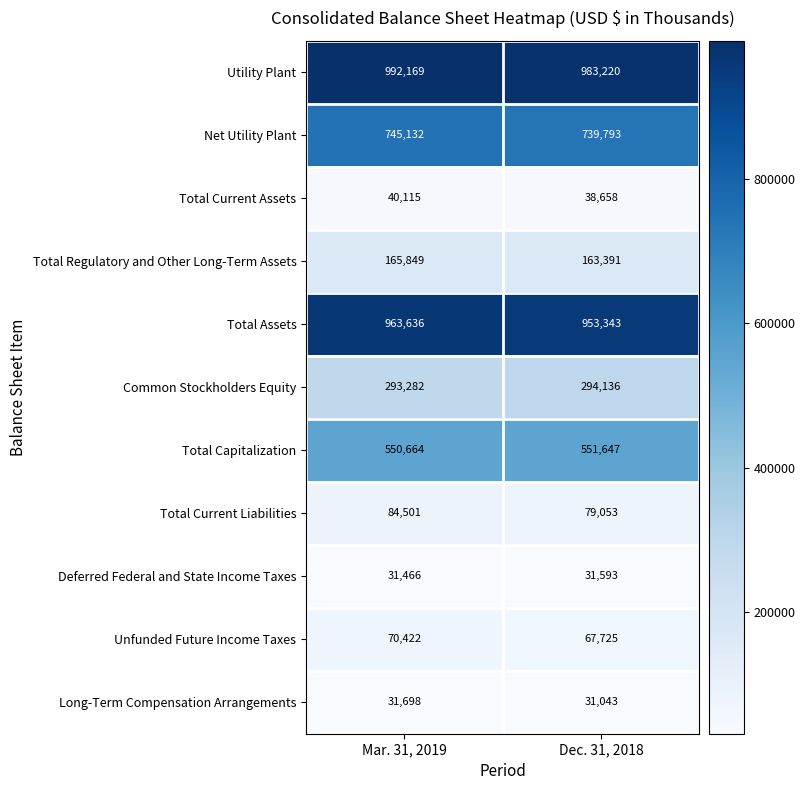

At which category is the sum across all series the highest?

Mar. 31, 2019